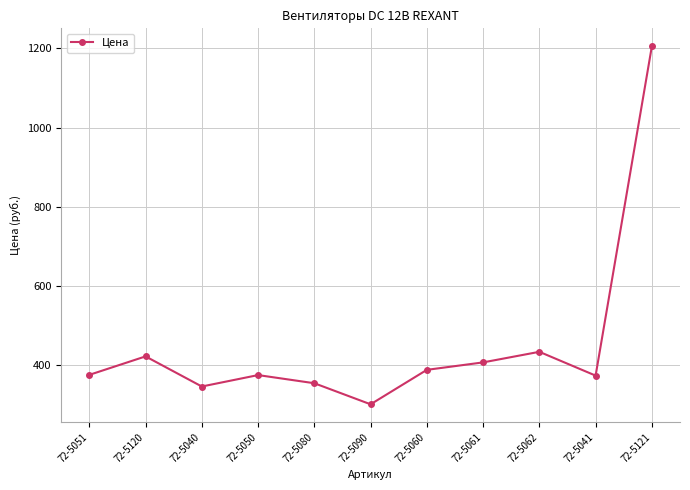

True or false: there are more than 1 points higher than both neighbors.

True